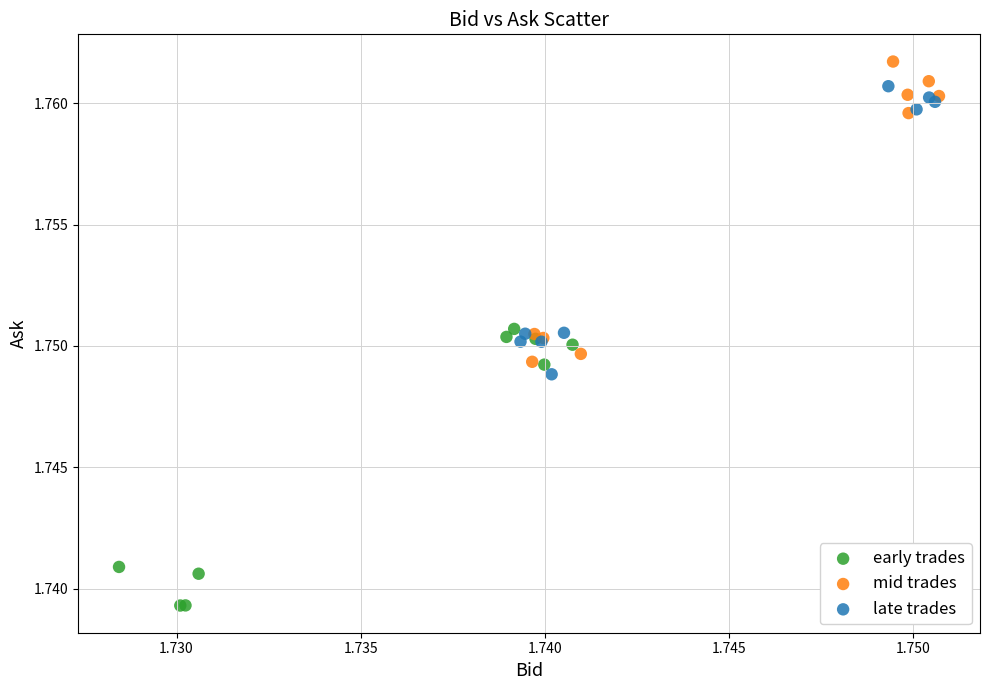

Which series reaches the minimum Y coordinate?

early trades